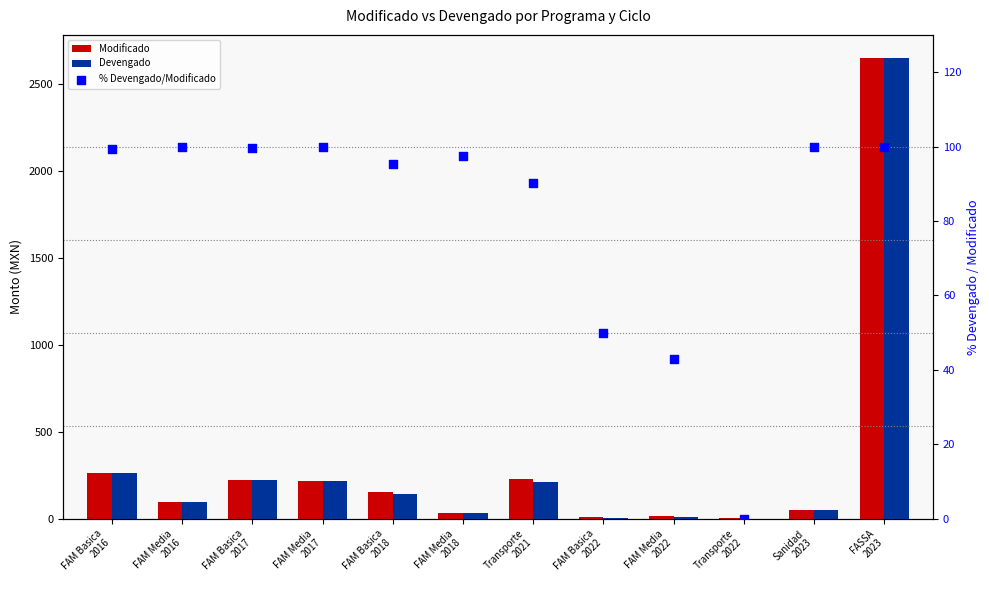

Which series reaches the minimum Y coordinate?

Devengado